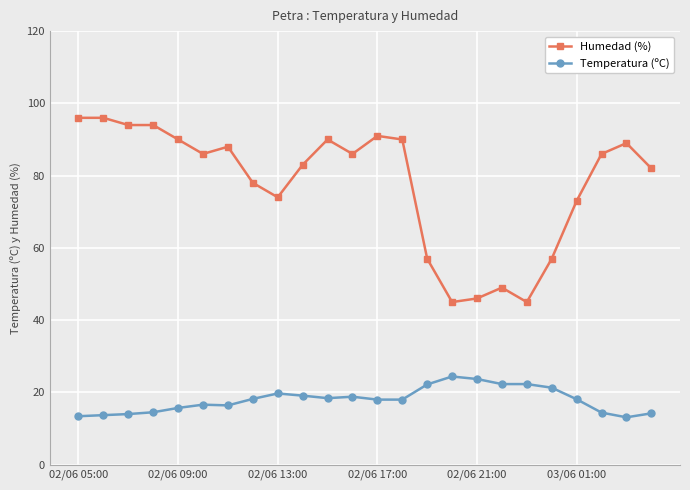

What is the value of the Temperatura (ºC) point at the 20th from the left?

21.3